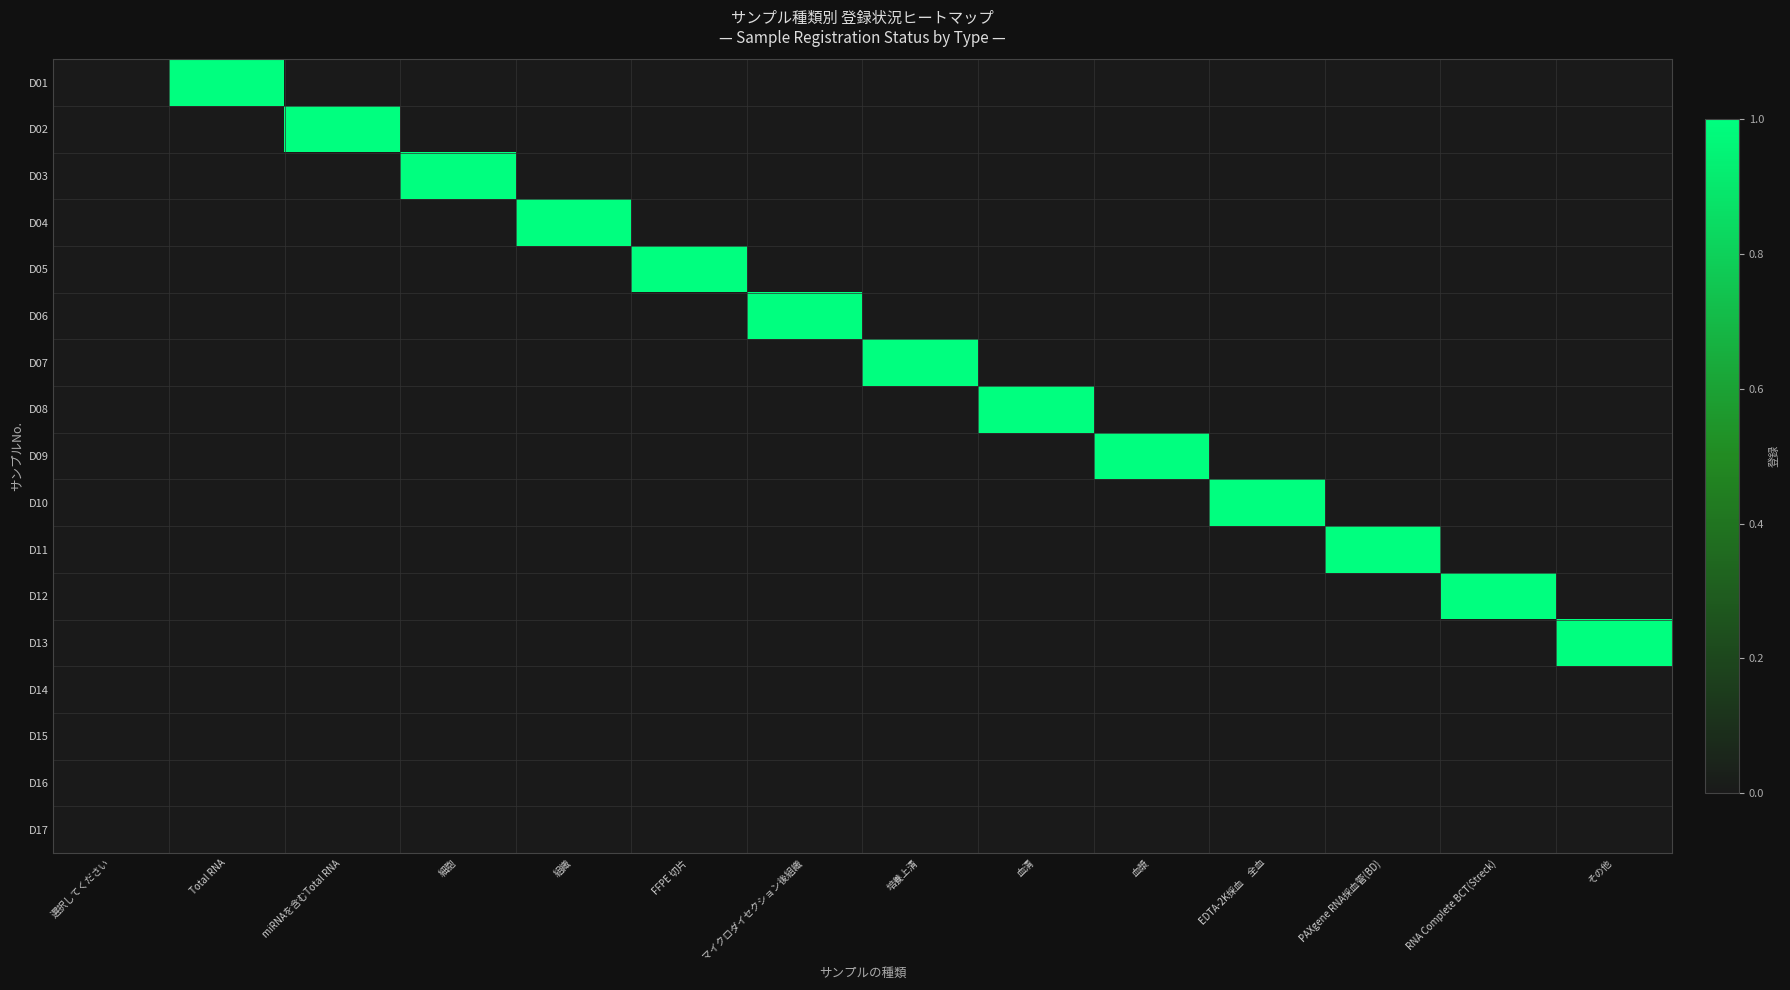

At which category does the chart reach its peak across all series?

Total RNA